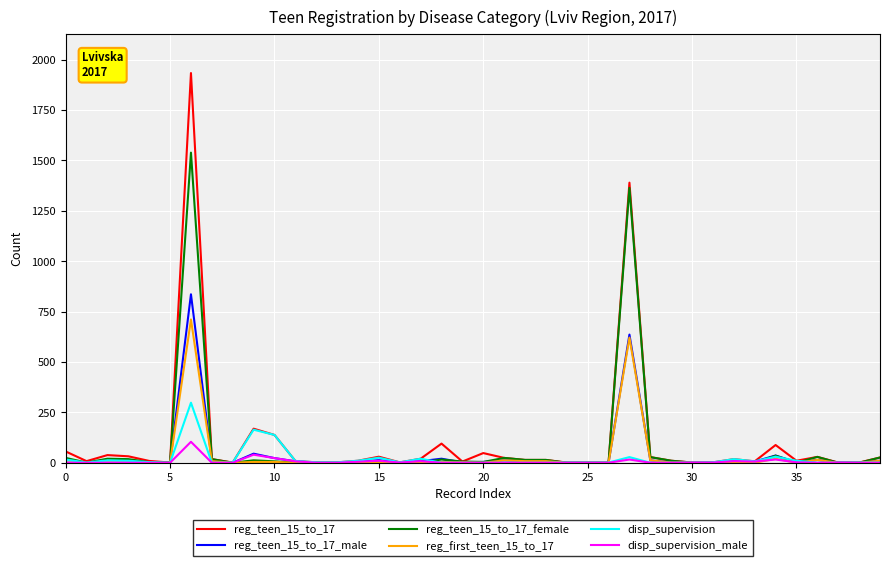

List the series in order of their peak value, highest first.

reg_teen_15_to_17, reg_teen_15_to_17_female, reg_teen_15_to_17_male, reg_first_teen_15_to_17, disp_supervision, disp_supervision_male